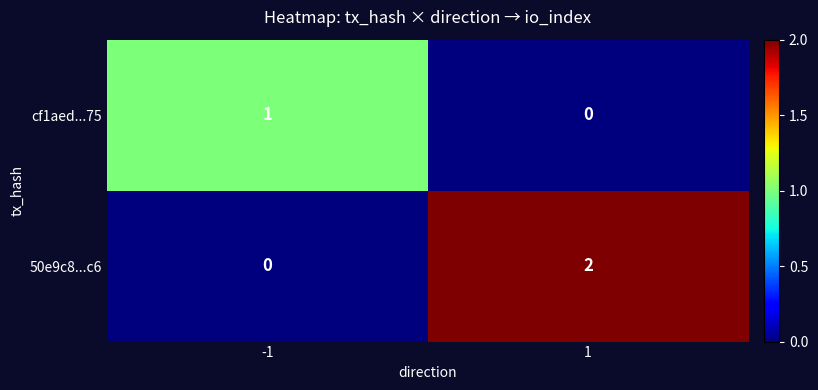

Is the value of cf1aed...75 at 1 greater than the value of 50e9c8...c6 at 1?

No